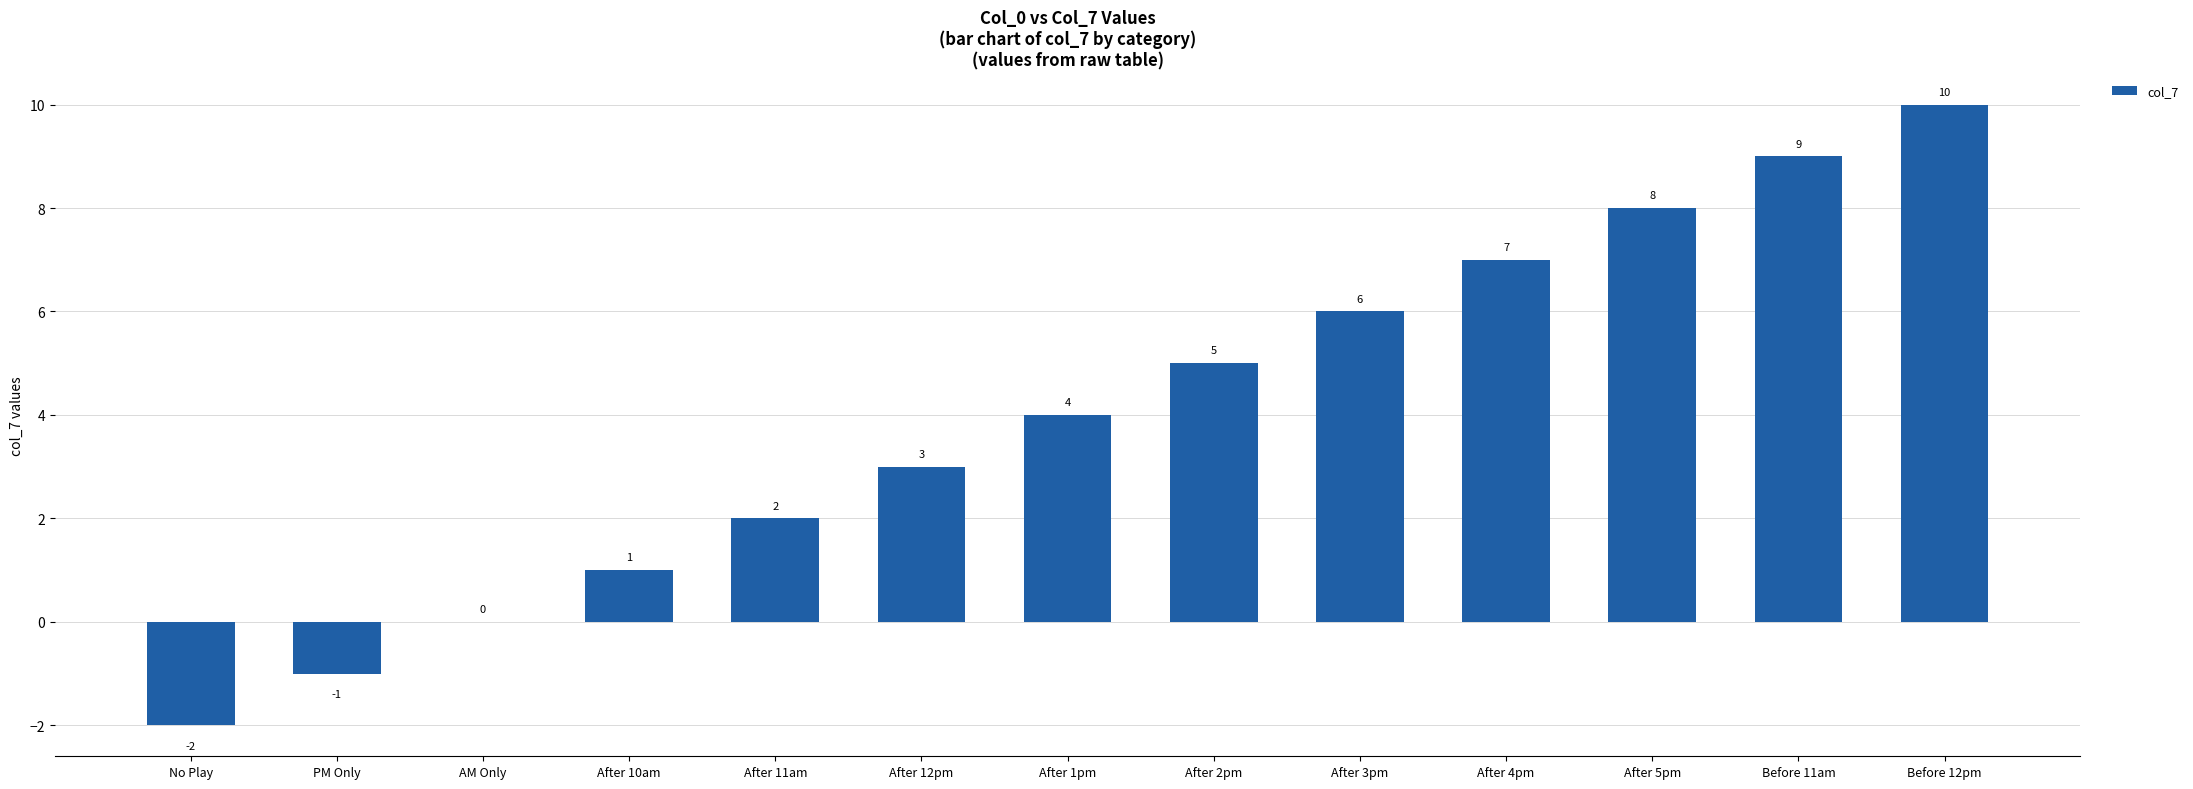

Reading left to right, list all the values displayed in this chart.

-2	-1	0	1	2	3	4	5	6	7	8	9	10